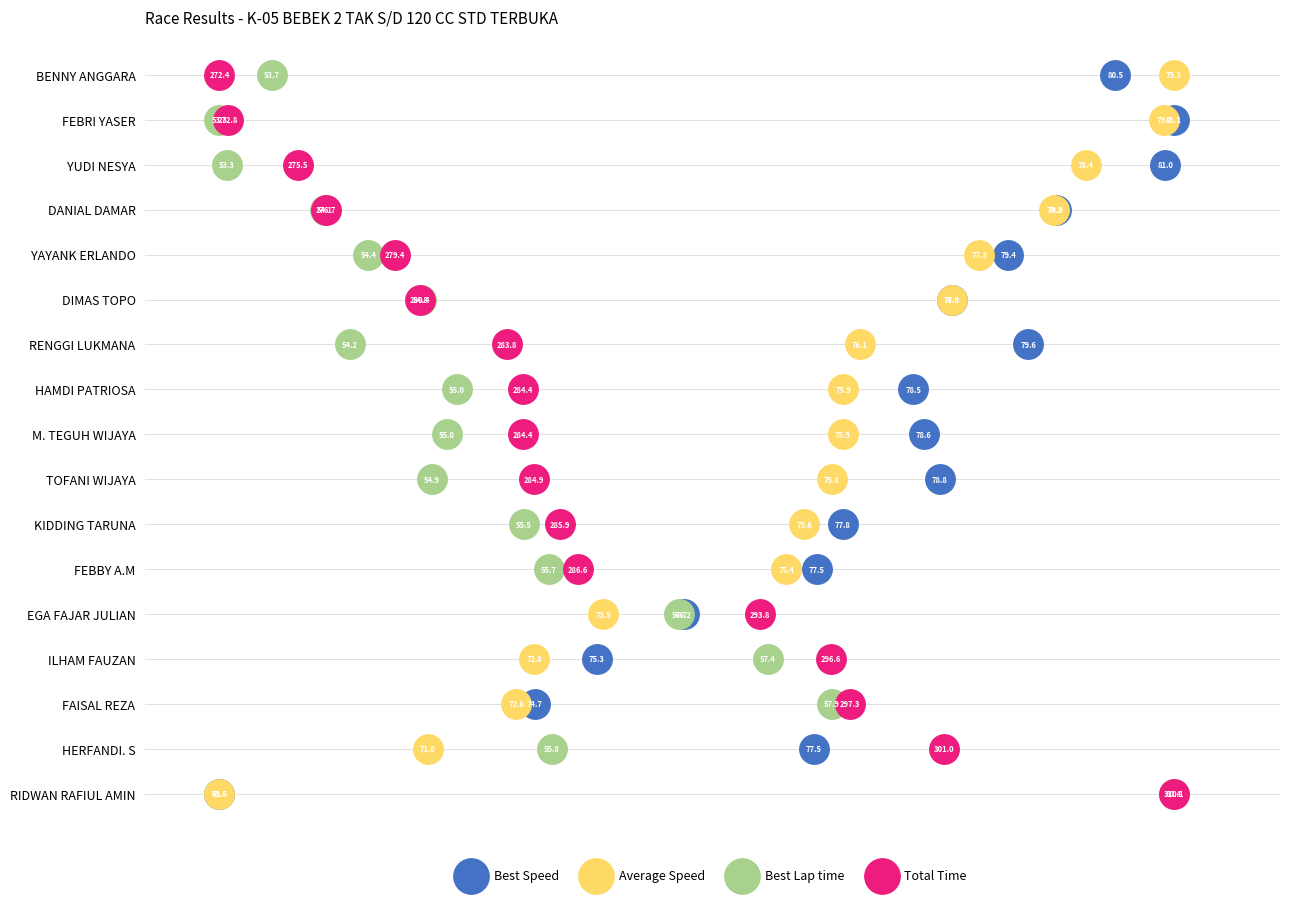

What are all the series names shown in the legend?

Best Speed, Average Speed, Best Lap time, Total Time